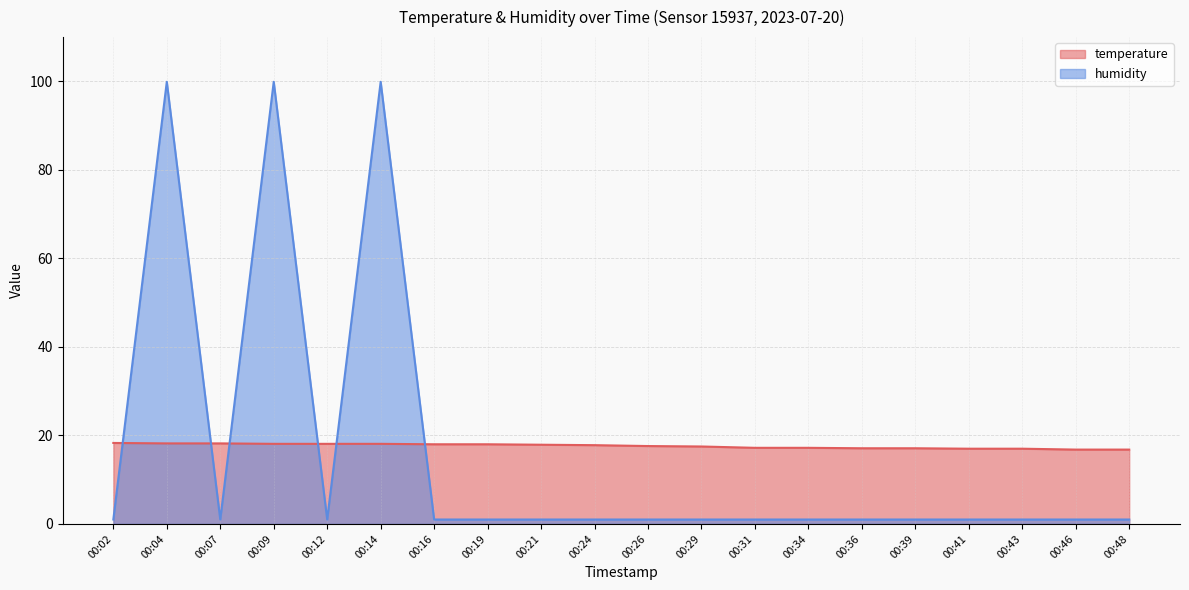

Which series has the largest range (max minus min)?

humidity